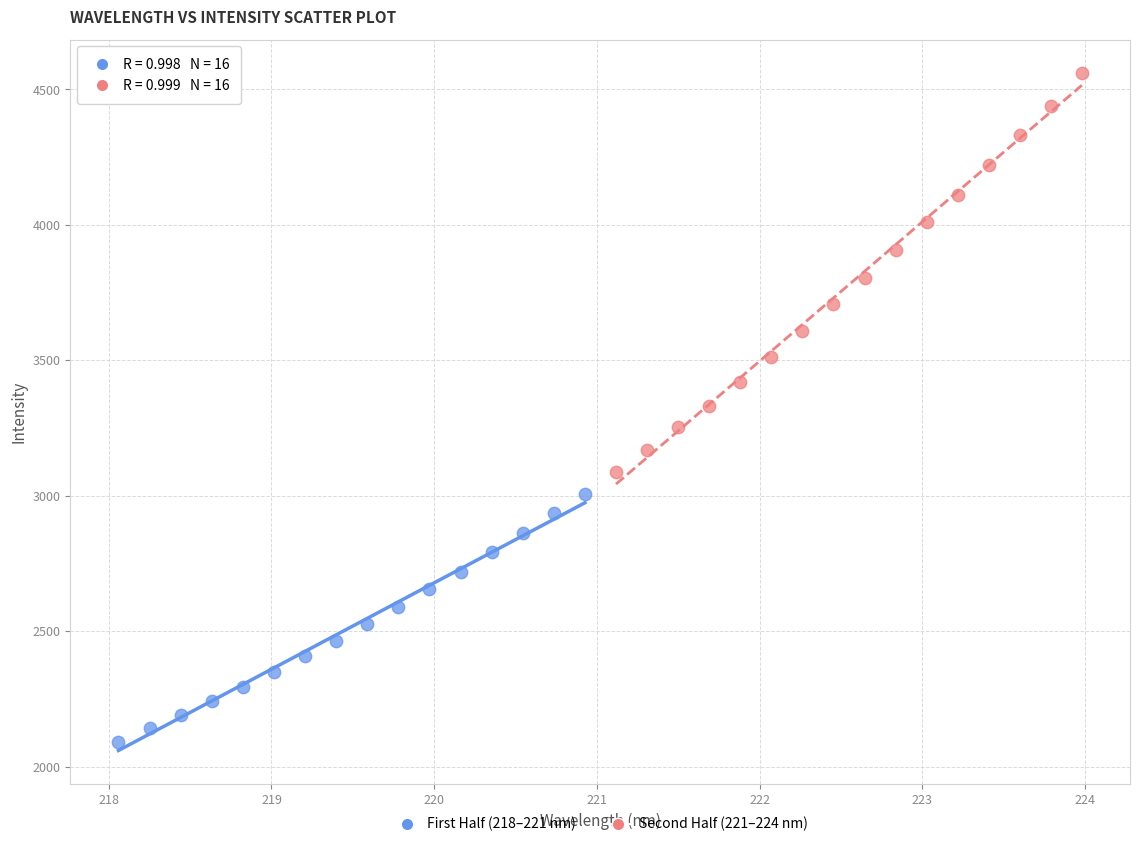

Which series contains the highest Y value?

Second Half (221–224 nm)